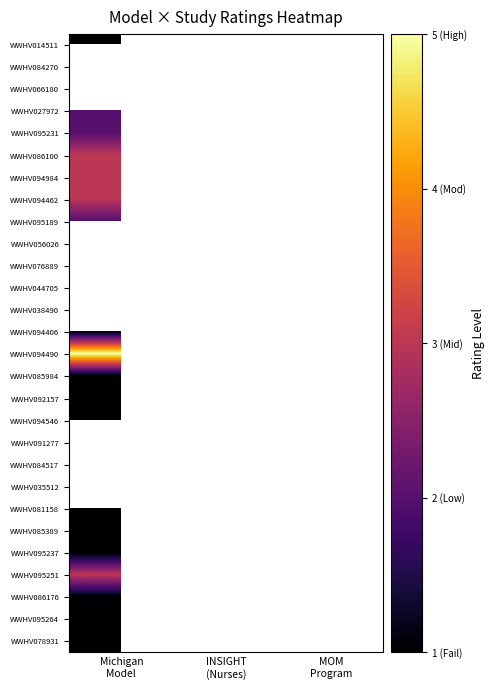

True or false: WWHV092157 has a value of 1.0 at Michigan Model.

True